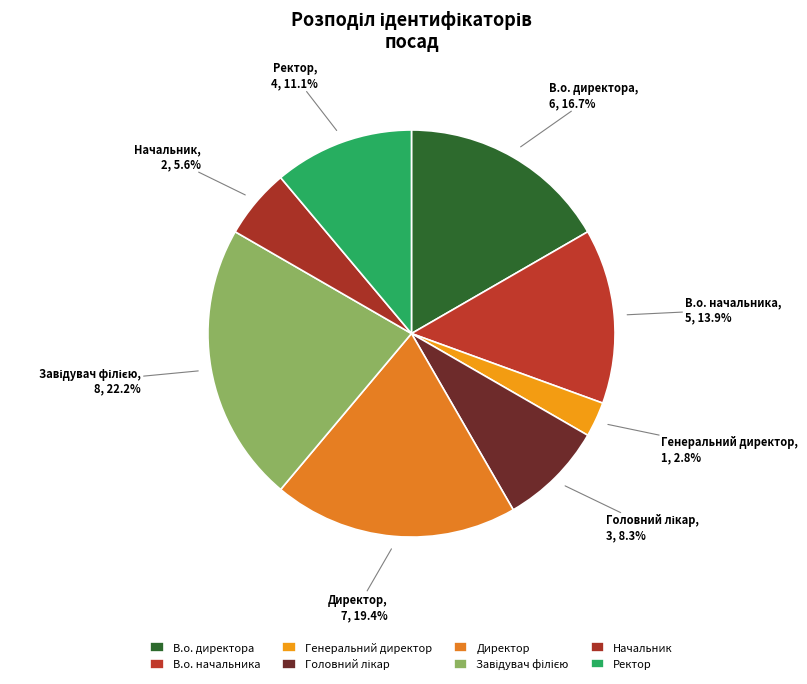

Is there a majority slice in this chart?

No